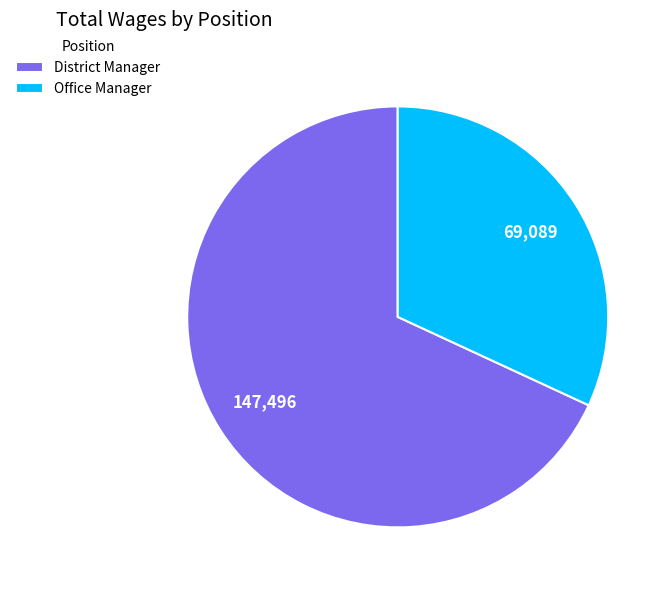

Approximately how many times larger is the value at District Manager compared to Office Manager?

2.1